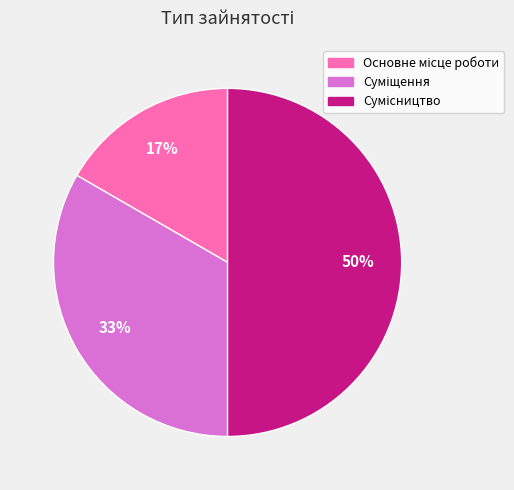

How many segments does this pie chart have?

3